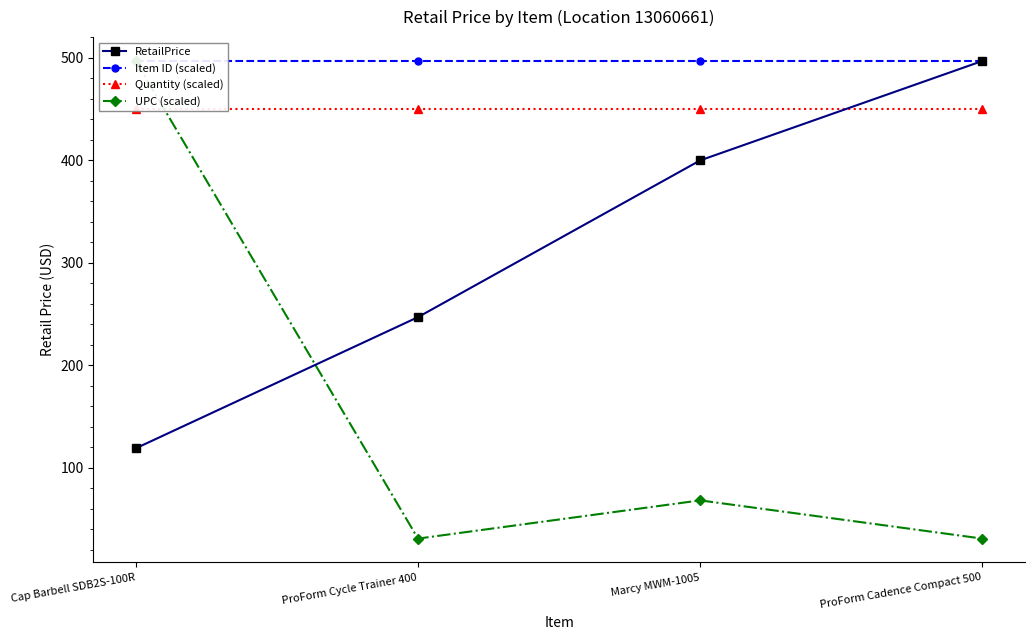

How many data points in RetailPrice are less than 399?

2